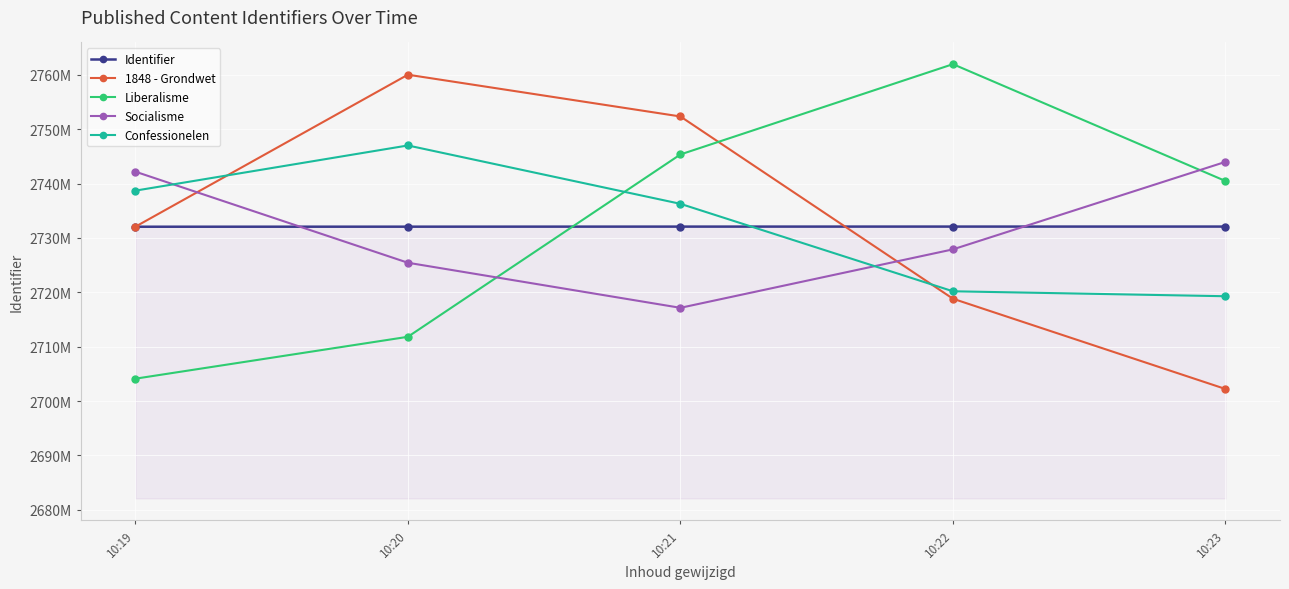

Is this an area chart (filled region under the line)?

Yes